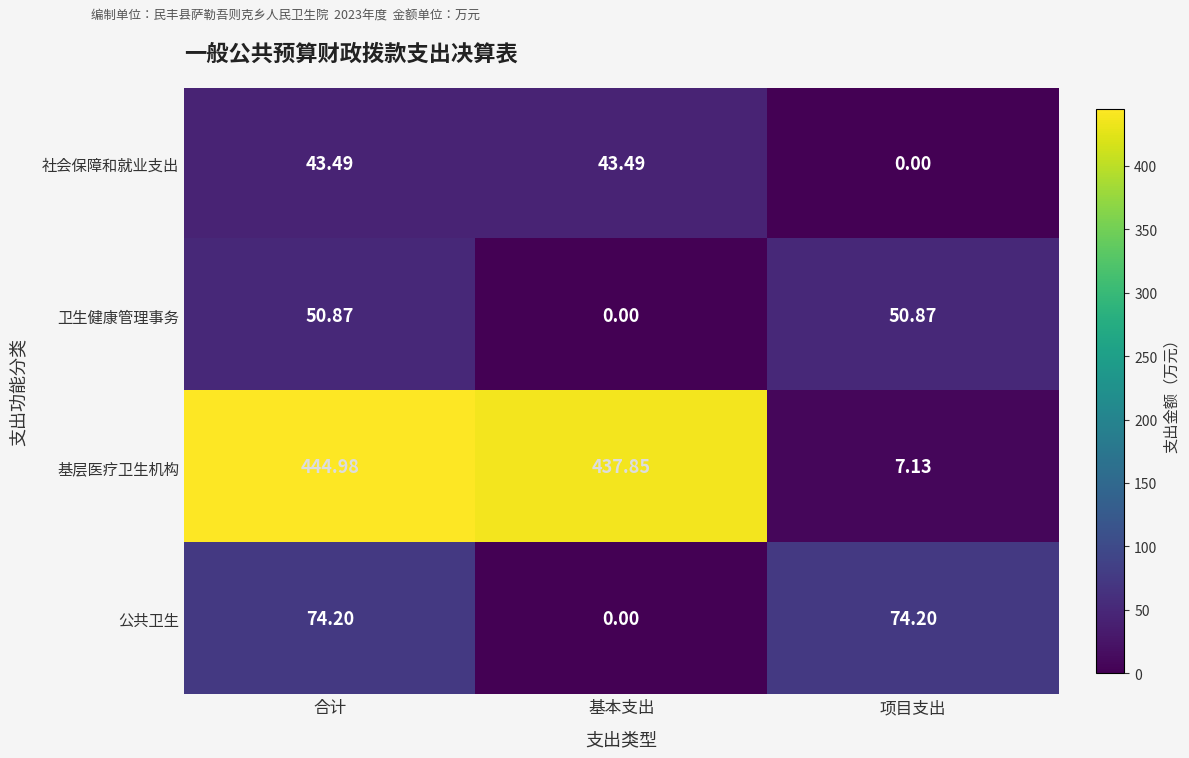

Where does the 卫生健康管理事务 series first go above 50?

合计